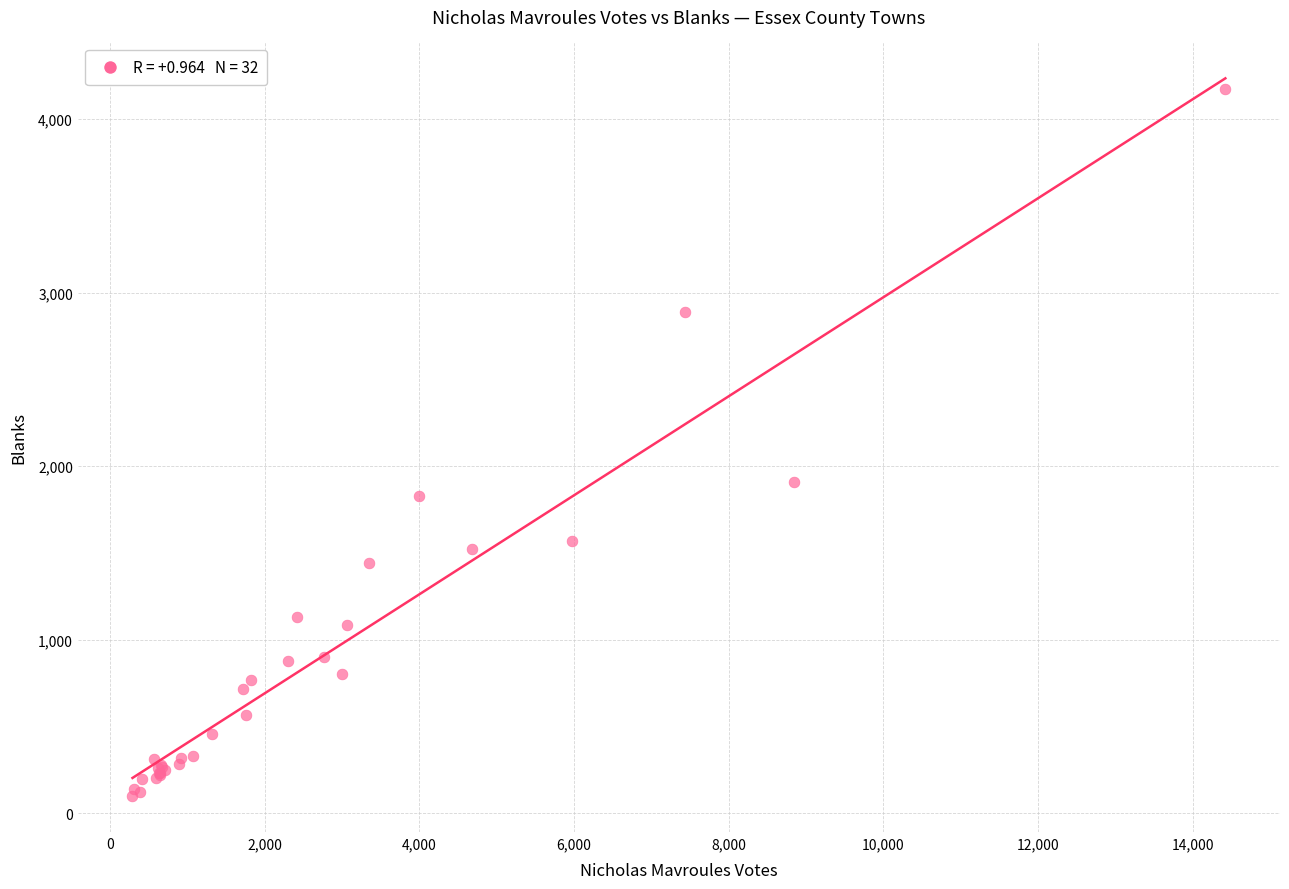

What Y value in the scatter plot is closest to 2135?

1912